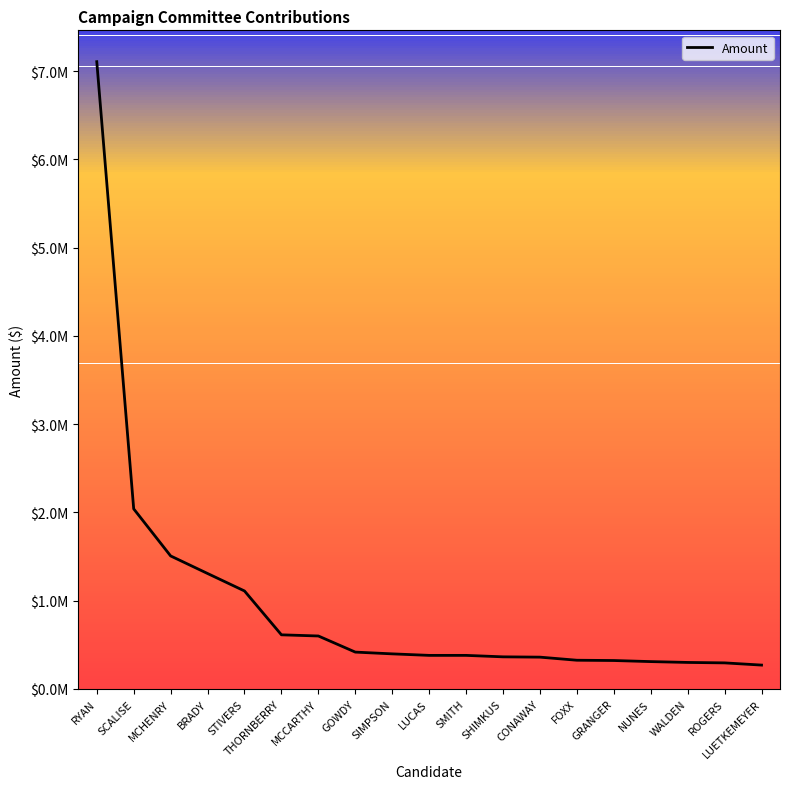

Is this an area chart (filled region under the line)?

Yes